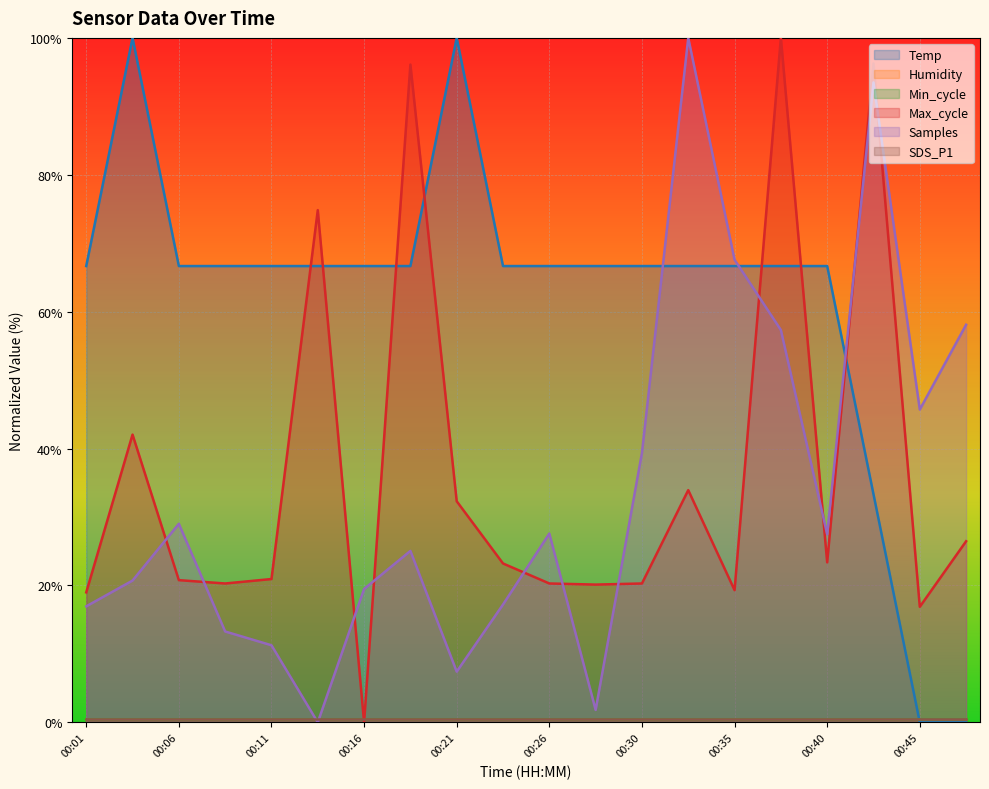

What is the value of the Temp point at the 7th from the left?

66.7